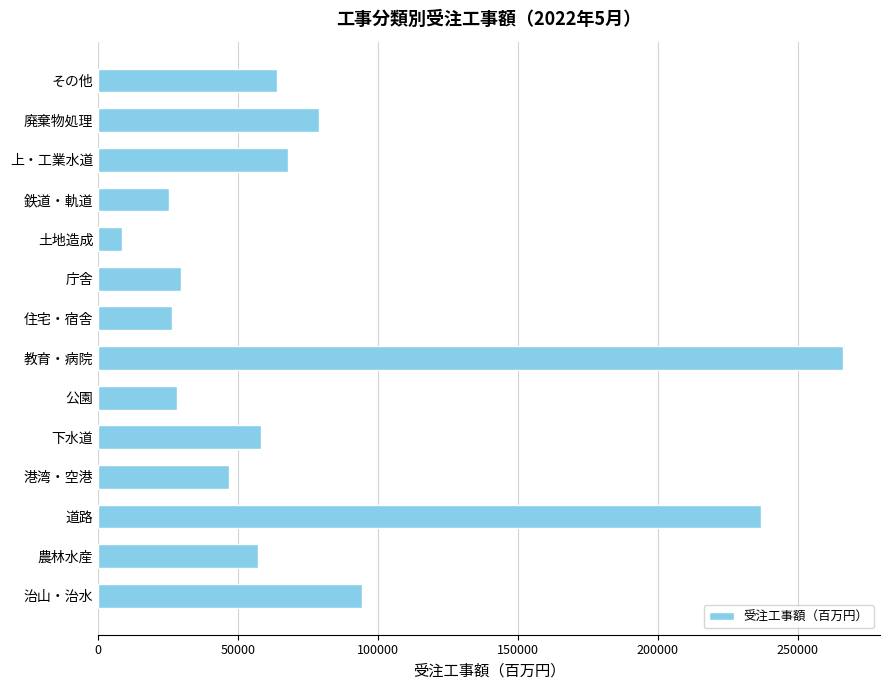

At which category does the chart reach its minimum across all series?

土地造成